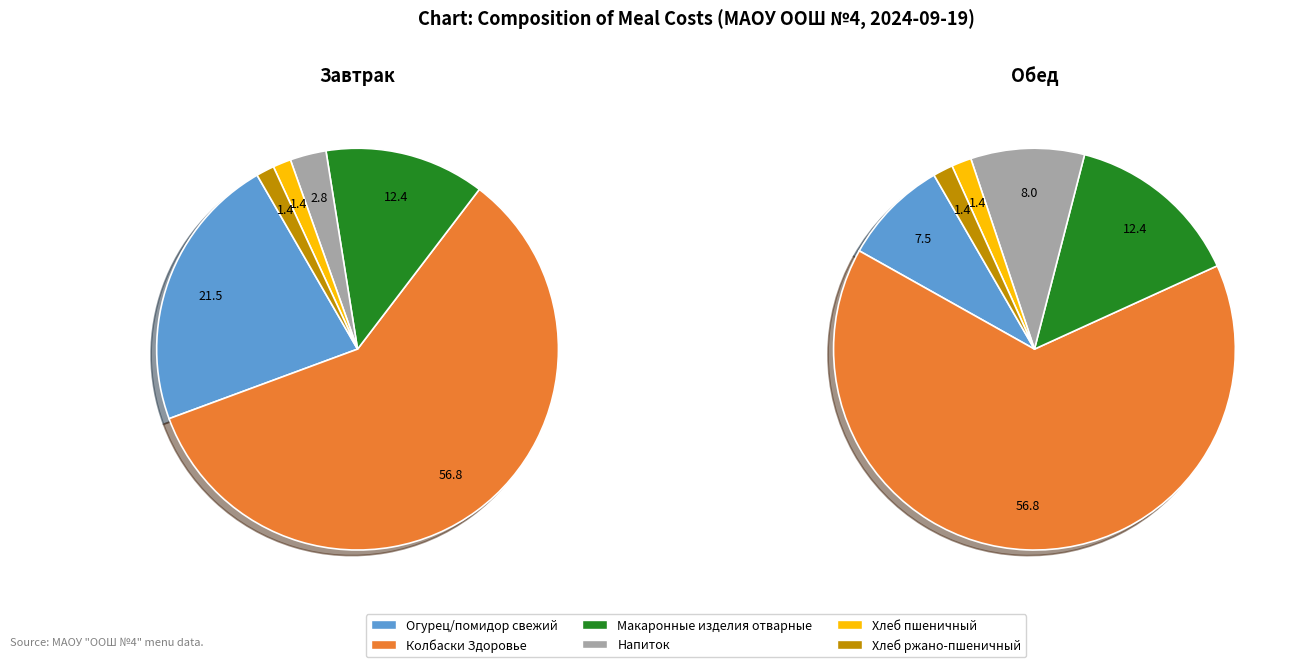

Which slice is the smallest?

Хлеб пшеничный